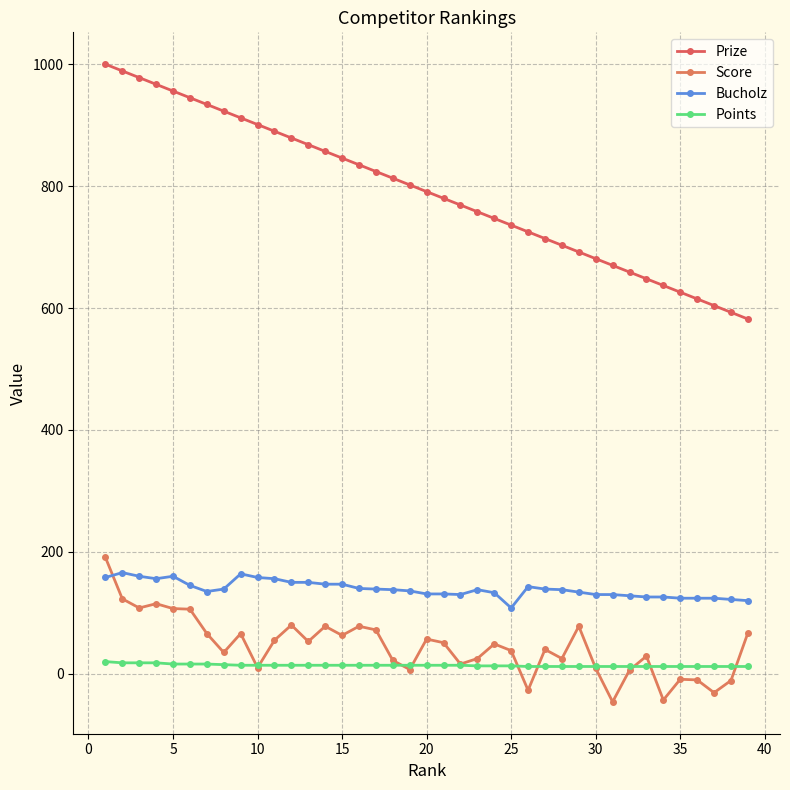

Does the chart have visible grid lines?

Yes